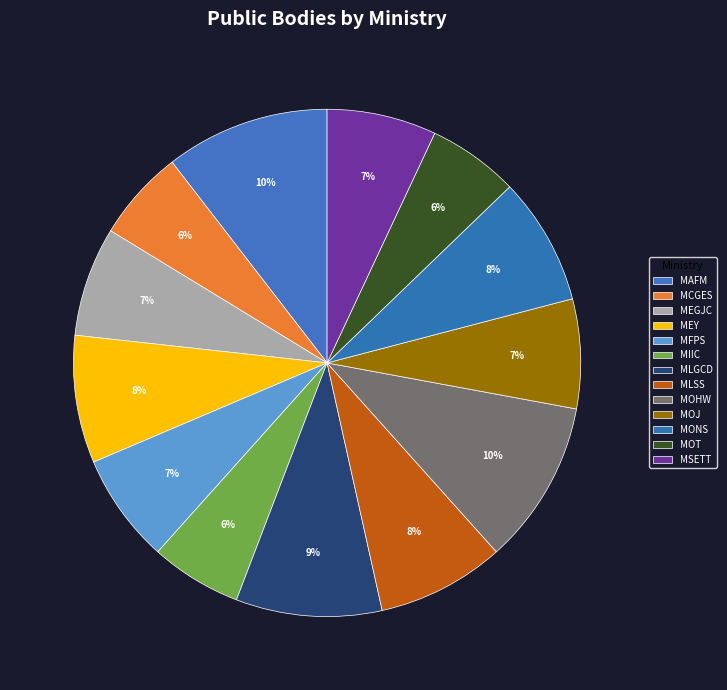

To the nearest percent, what is the average slice percentage?

8%